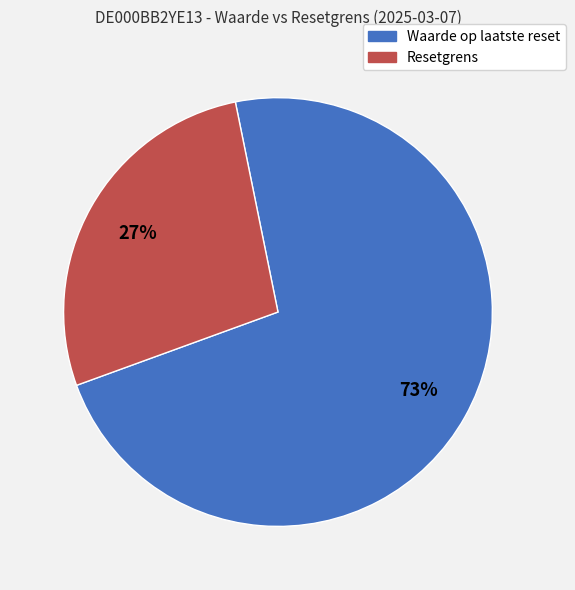

How many slices are in this pie chart?

2